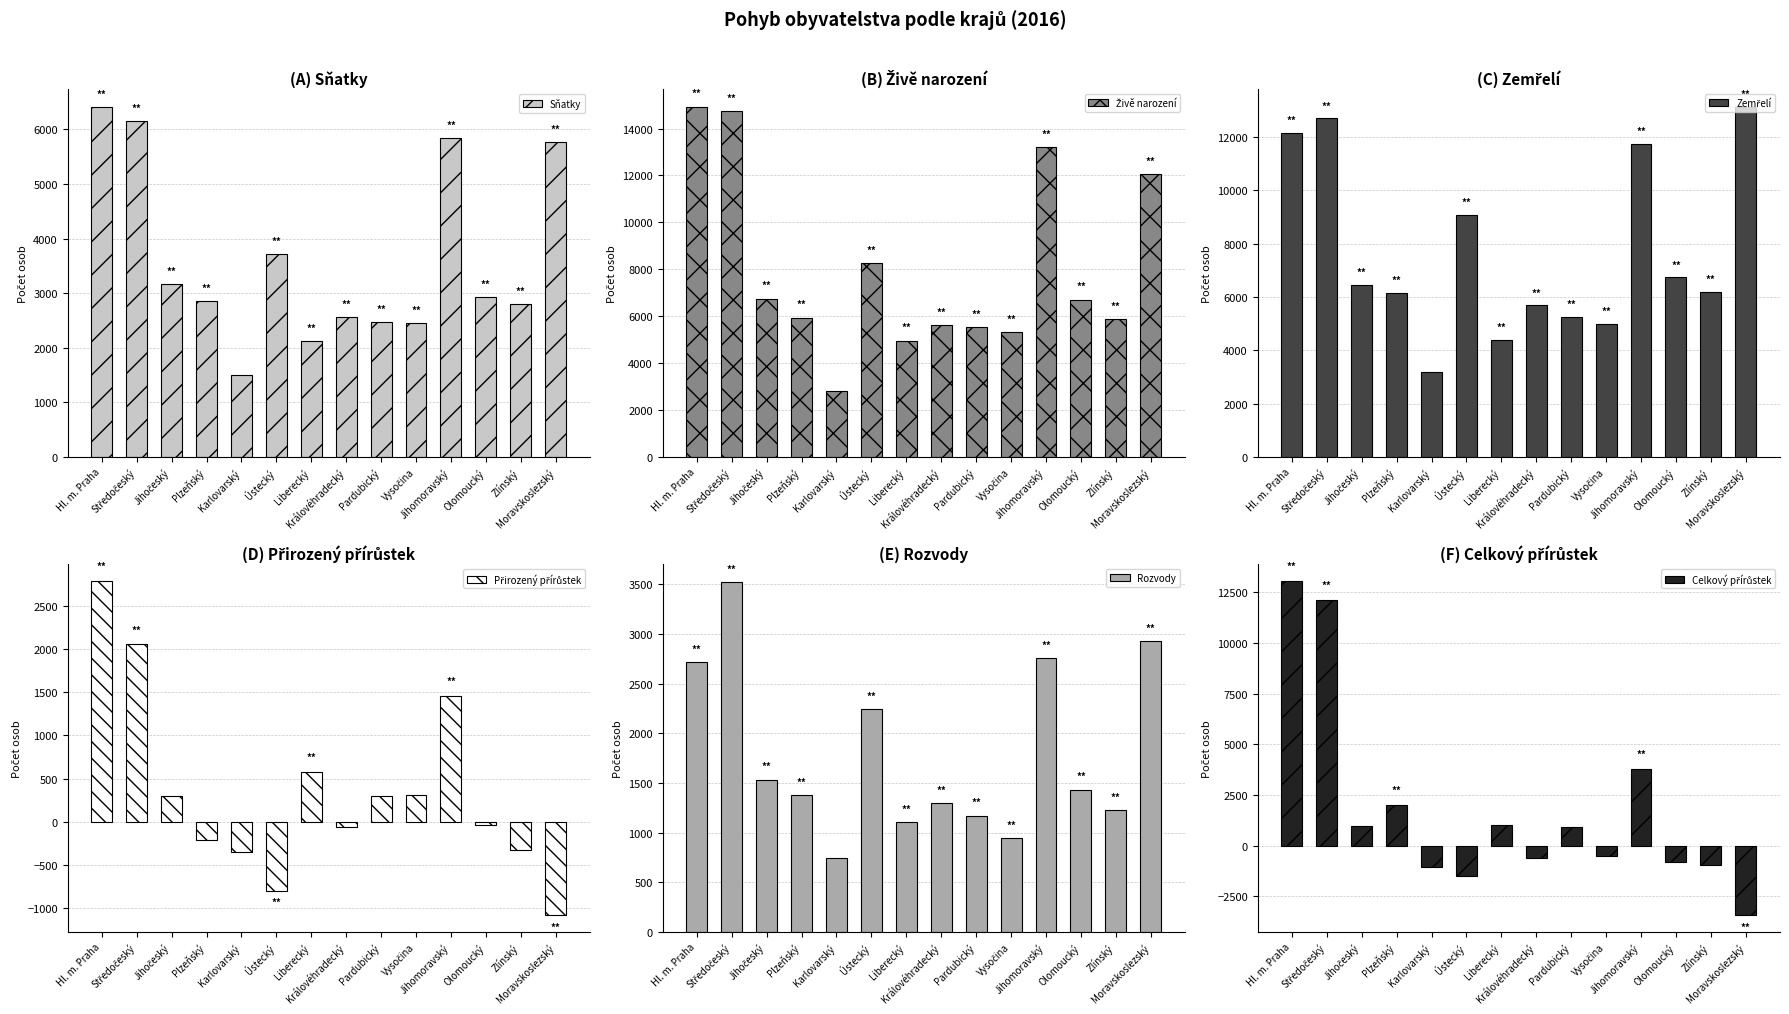

Count the number of categories in the chart.

14